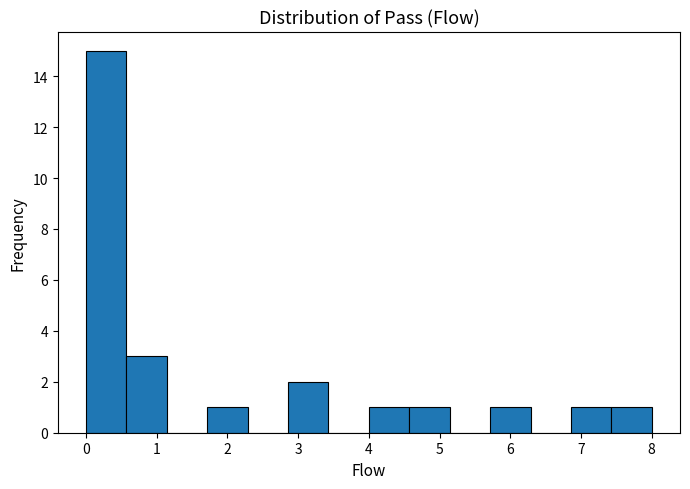

Which range on the x-axis has the tallest bar?

0.0 to 0.6